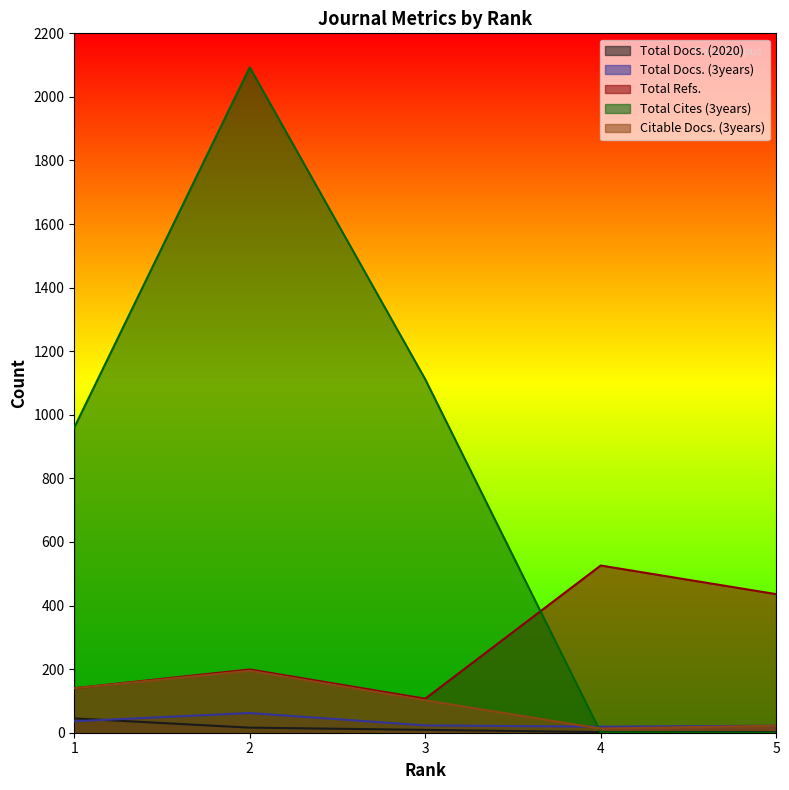

Where is the first local minimum for Total Refs.?

3